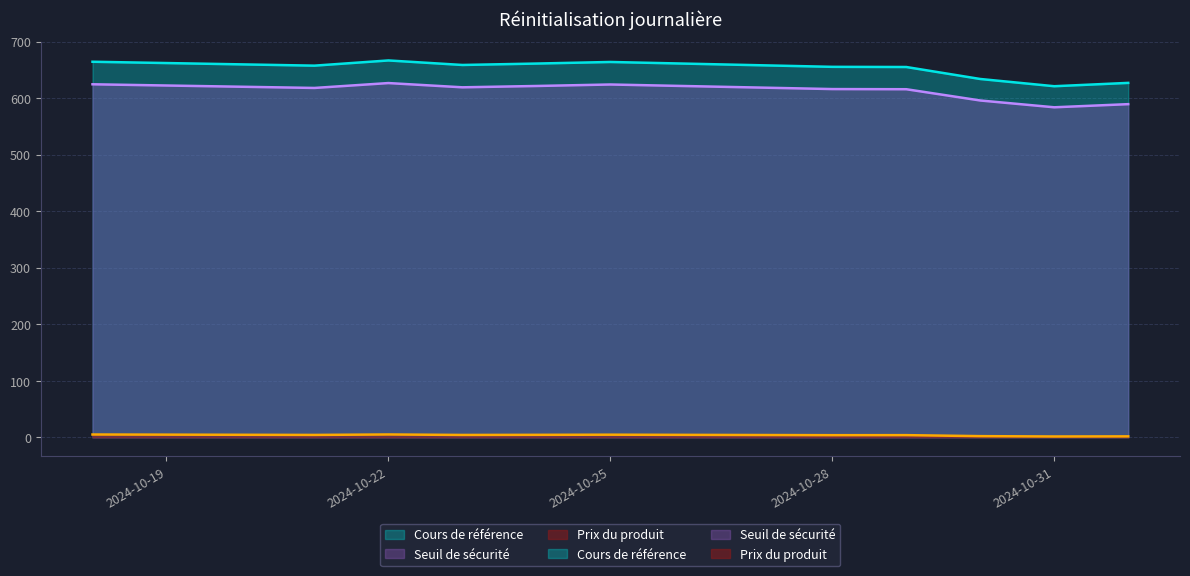

List the labels in order of Cours de référence value, smallest first.

2024-10-31, 2024-11-01, 2024-10-30, 2024-10-29, 2024-10-28, 2024-10-21, 2024-10-23, 2024-10-24, 2024-10-25, 2024-10-18, 2024-10-22